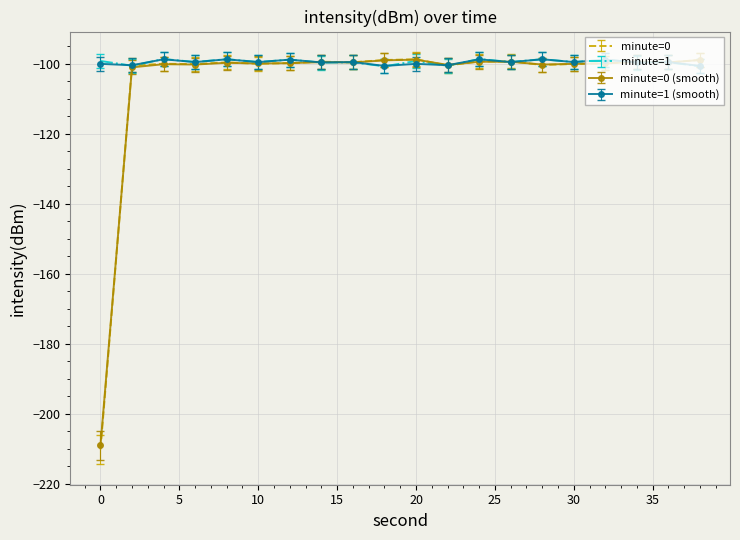

How many series are shown in this chart?

4